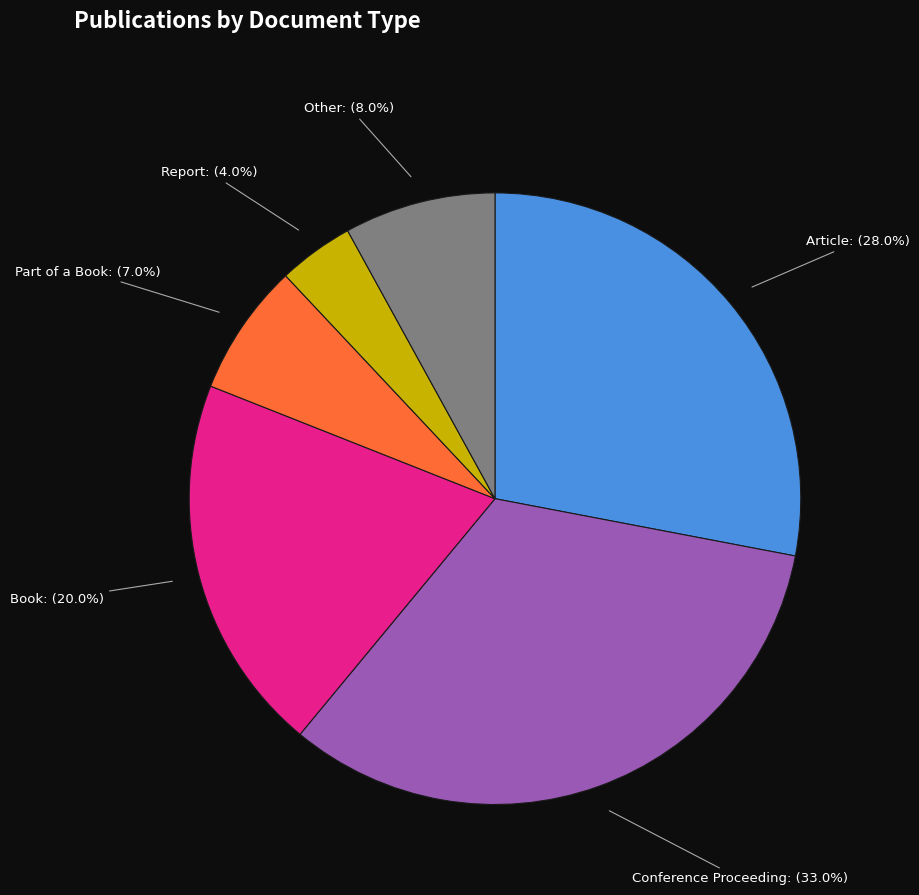

True or false: Book accounts for 20% of the total.

True